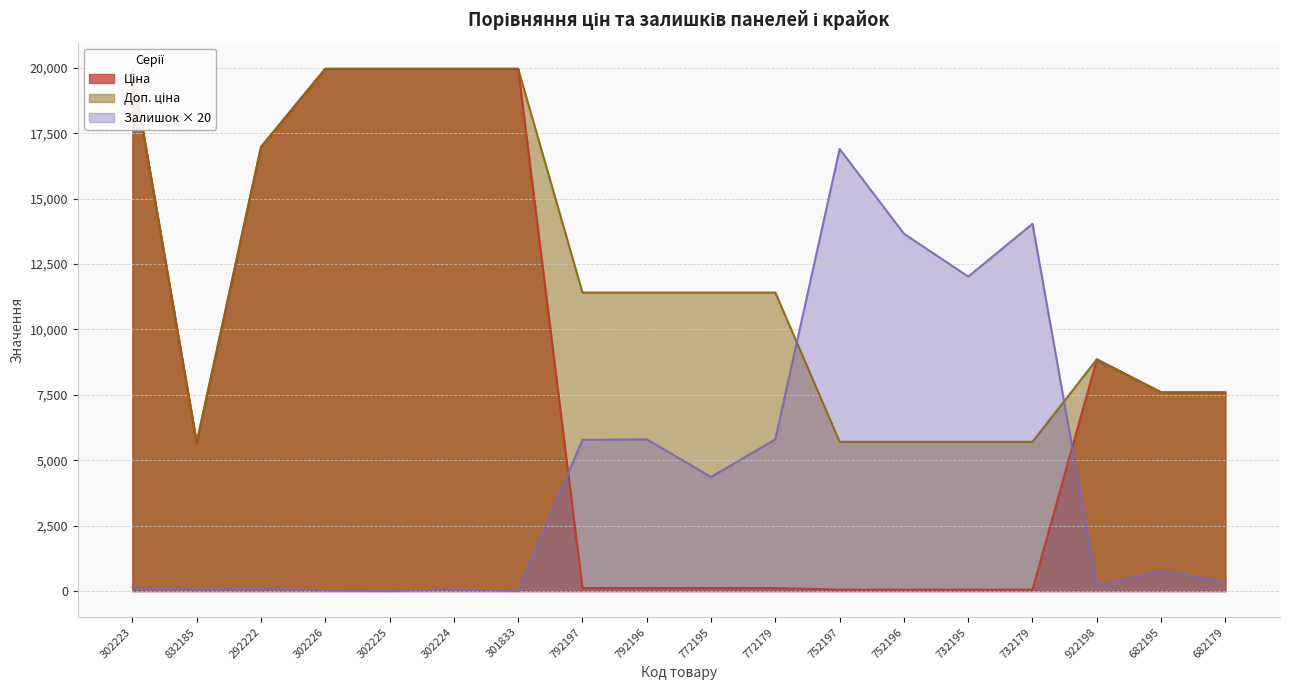

How many values in the Залишок series are below 780?

9